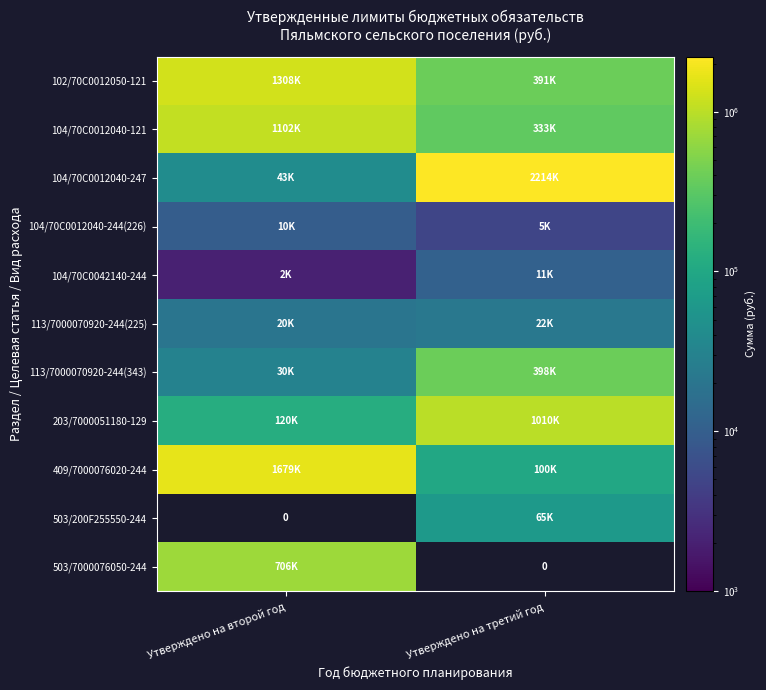

What is the difference between the 104/70С0012040-244(226) values at Утверждено на второй год and Утверждено на третий год?

4800.0